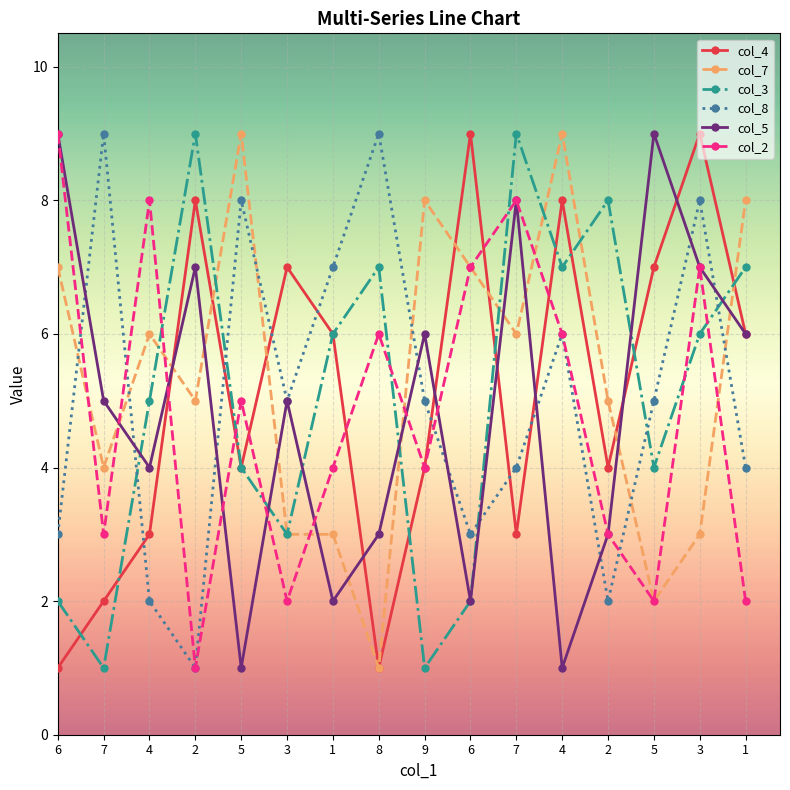

Does the chart have visible grid lines?

Yes